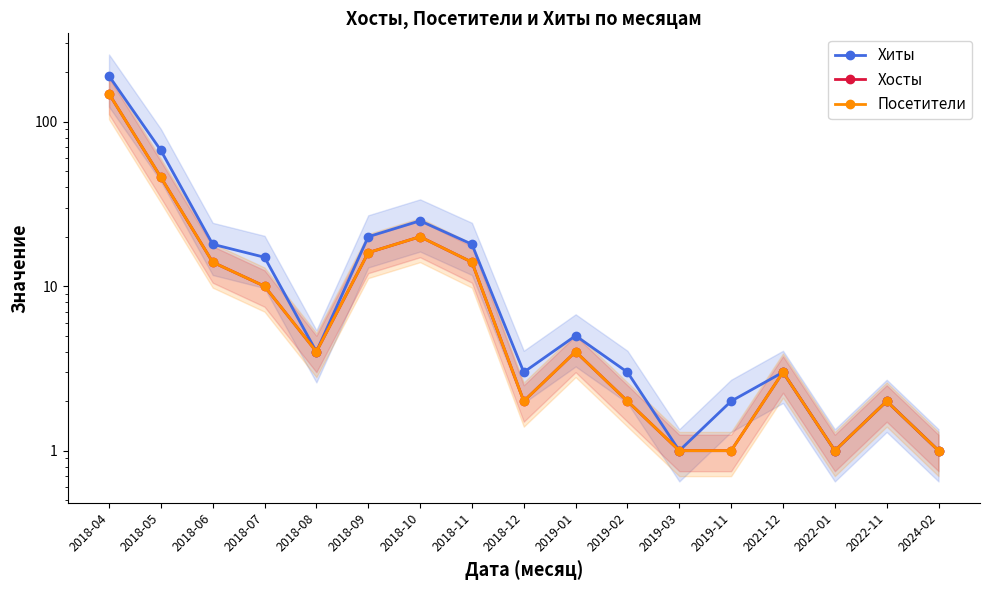

At which category does Посетители reach its first local peak?

2018-10